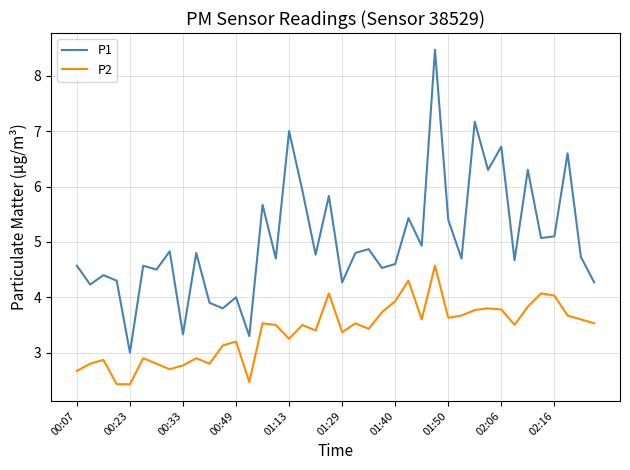

True or false: P1 and P2 cross at least once.

False